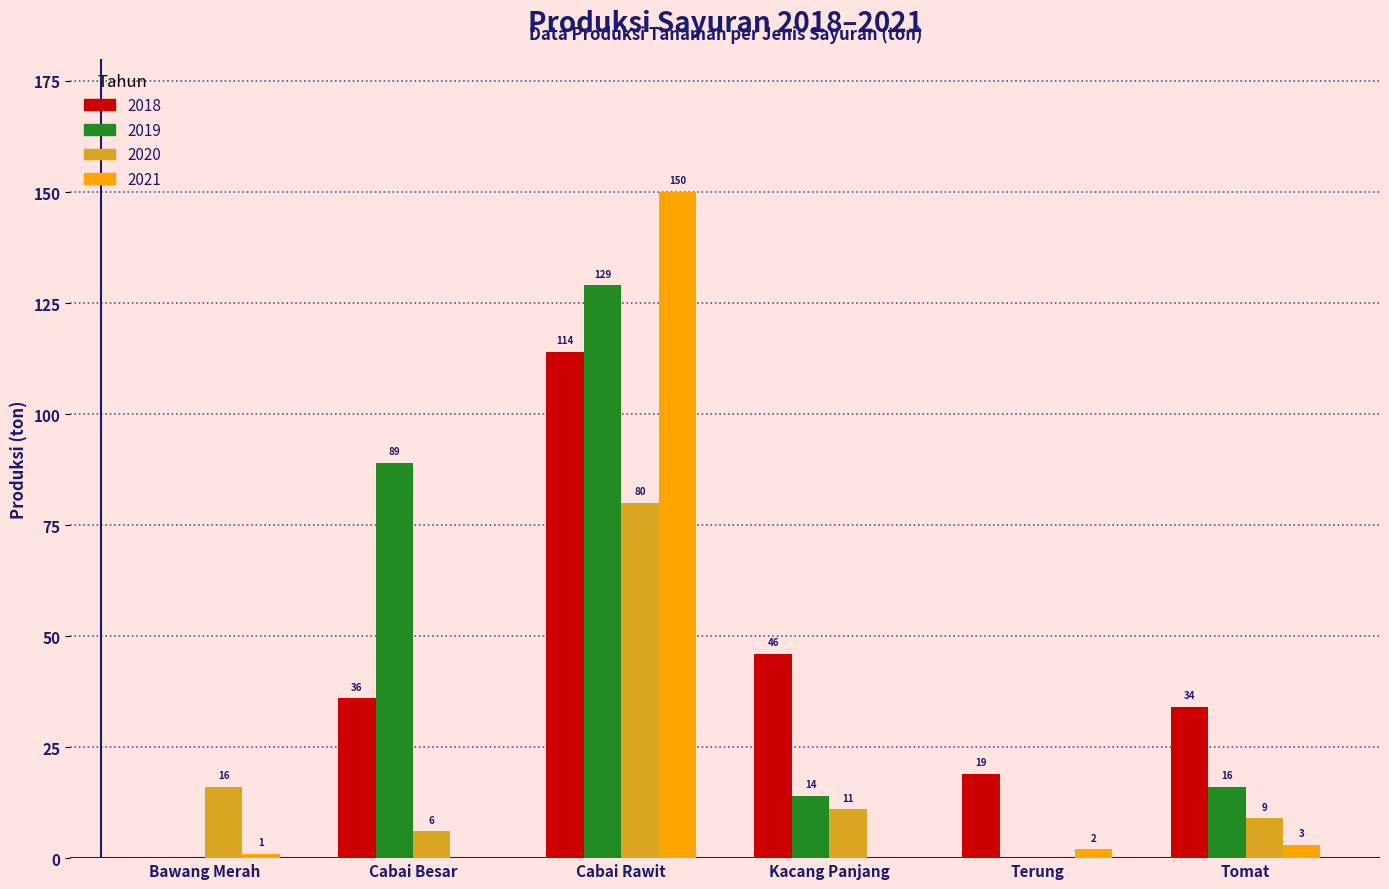

Reading left to right, what are all the values shown in this chart?

2018: Bawang Merah=0	Cabai Besar=36	Cabai Rawit=114	Kacang Panjang=46	Terung=19	Tomat=34
2019: Bawang Merah=0	Cabai Besar=89	Cabai Rawit=129	Kacang Panjang=14	Terung=0	Tomat=16
2020: Bawang Merah=16	Cabai Besar=6	Cabai Rawit=80	Kacang Panjang=11	Terung=0	Tomat=9
2021: Bawang Merah=1	Cabai Besar=0	Cabai Rawit=150	Kacang Panjang=0	Terung=2	Tomat=3